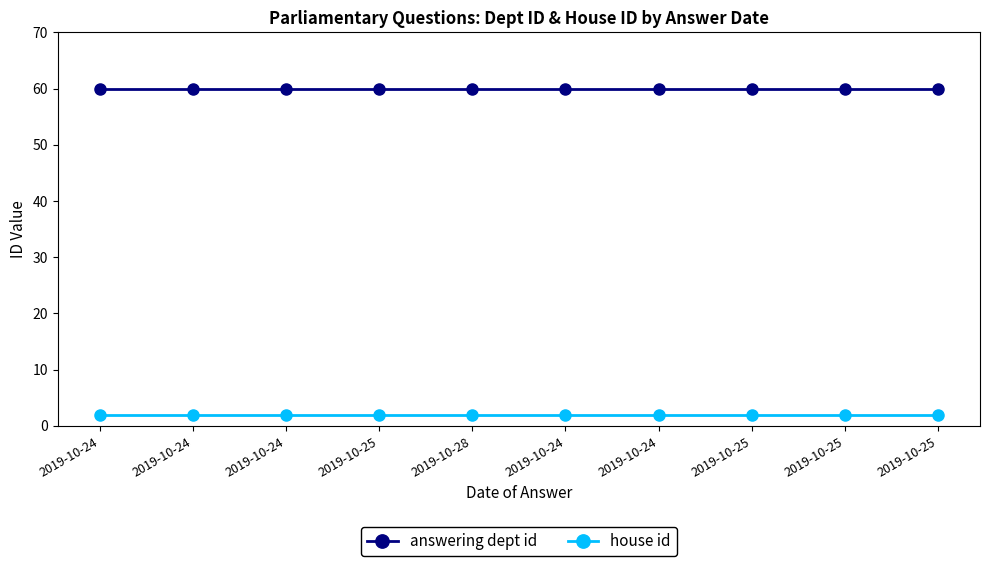

At which category does the chart reach its peak across all series?

2019-10-24